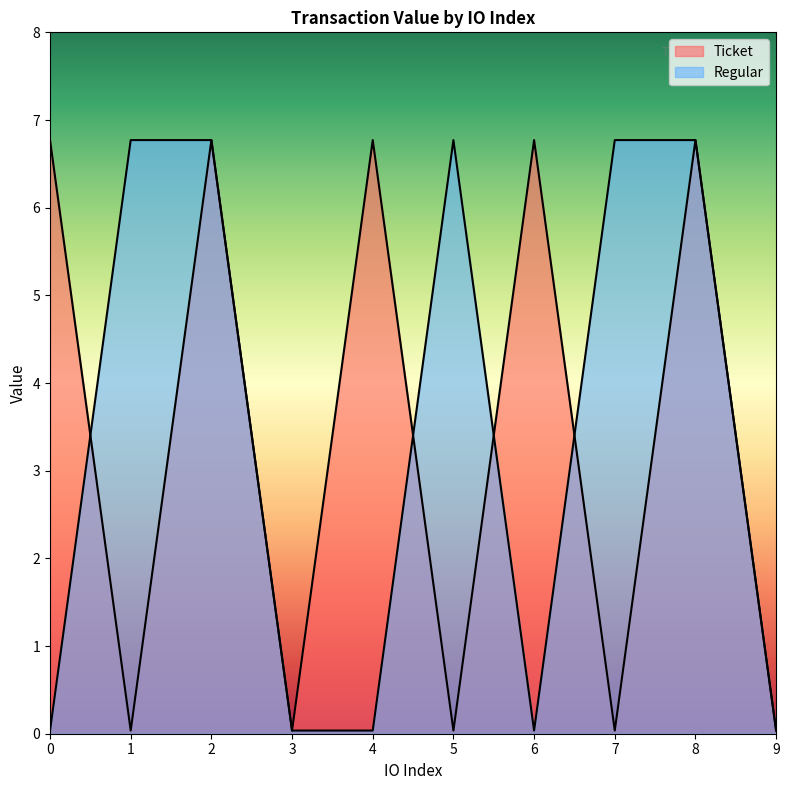

In Ticket, how many points are higher than both neighbors (excluding endpoints)?

4